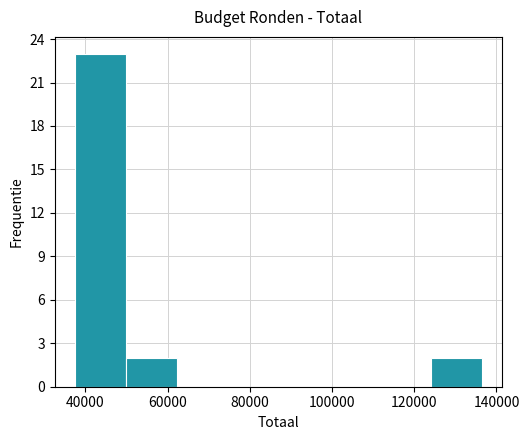

Reading left to right, list every bar in this chart as the range it spans on the x-axis followed by its height. Neither the bar edges nor the heights are printed on the chart, so give them approximately, as read against the axes.

38000 to 50000: 23
50000 to 62000: 2
62000 to 74000: 0
74000 to 86000: 0
86000 to 100000: 0
100000 to 112000: 0
112000 to 124000: 0
124000 to 136000: 2